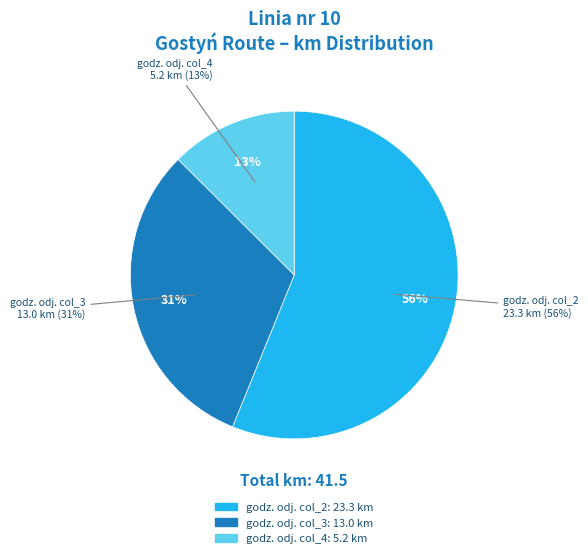

What portion of the pie excludes godz. odj. (col_3)?

68.7%